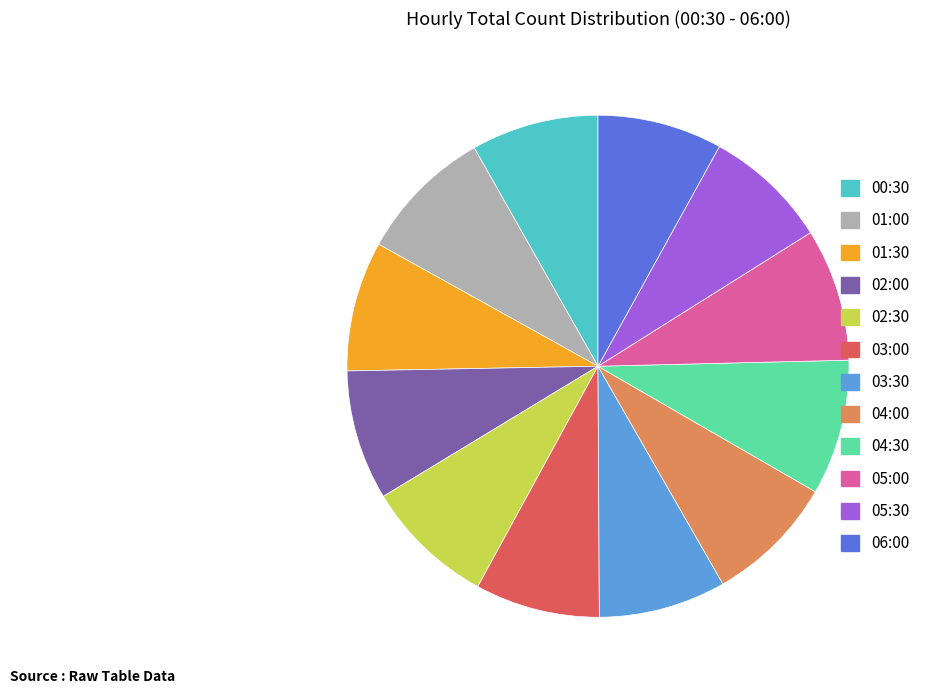

True or false: 06:00 accounts for 8% of the total.

True